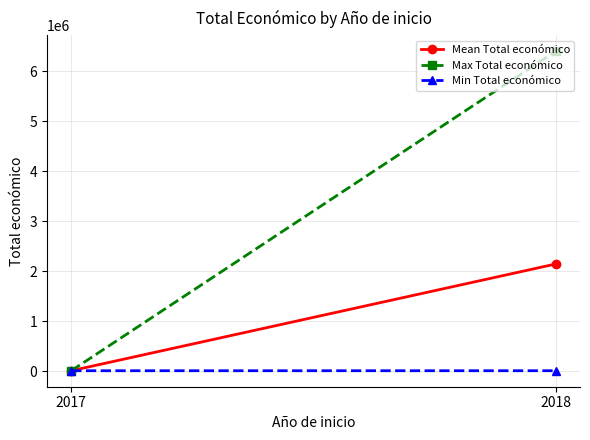

Which series has the largest total across all categories?

Max Total económico